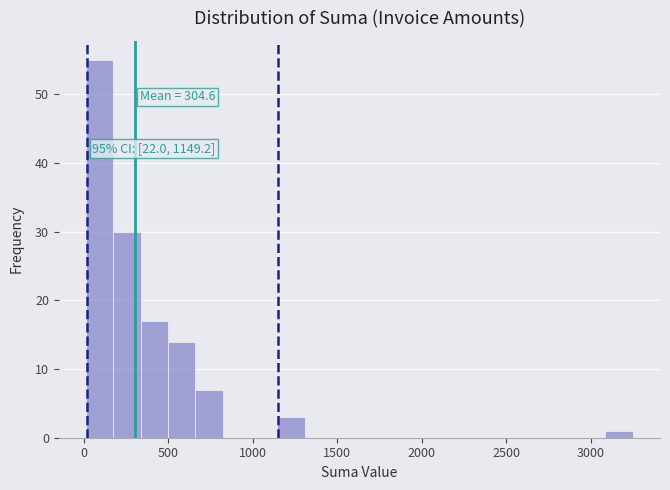

Read against the x-axis, roughly where is the centre of the tallest bar?

100